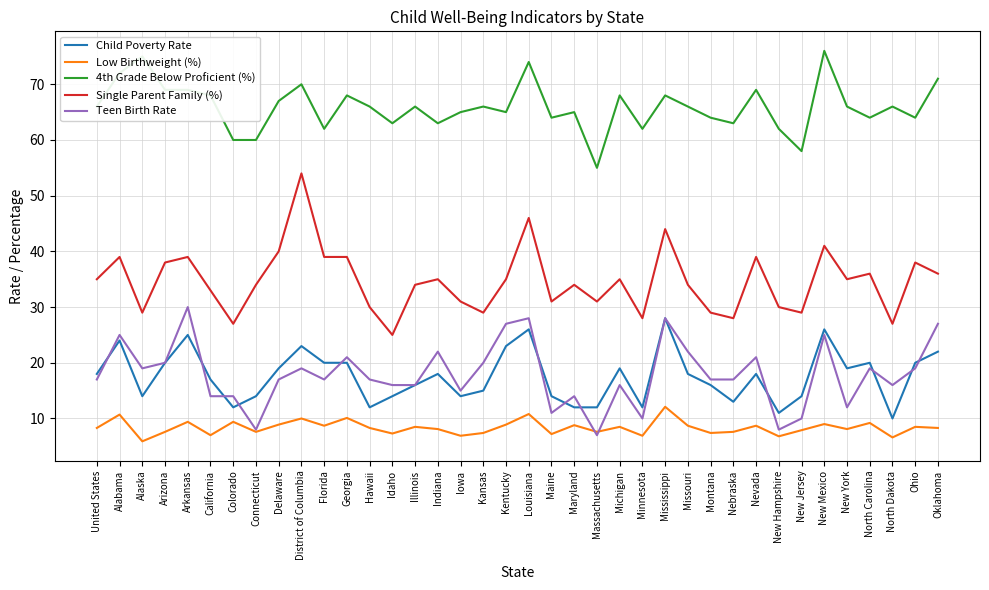

At how many categories does at least one series exceed 46?

38